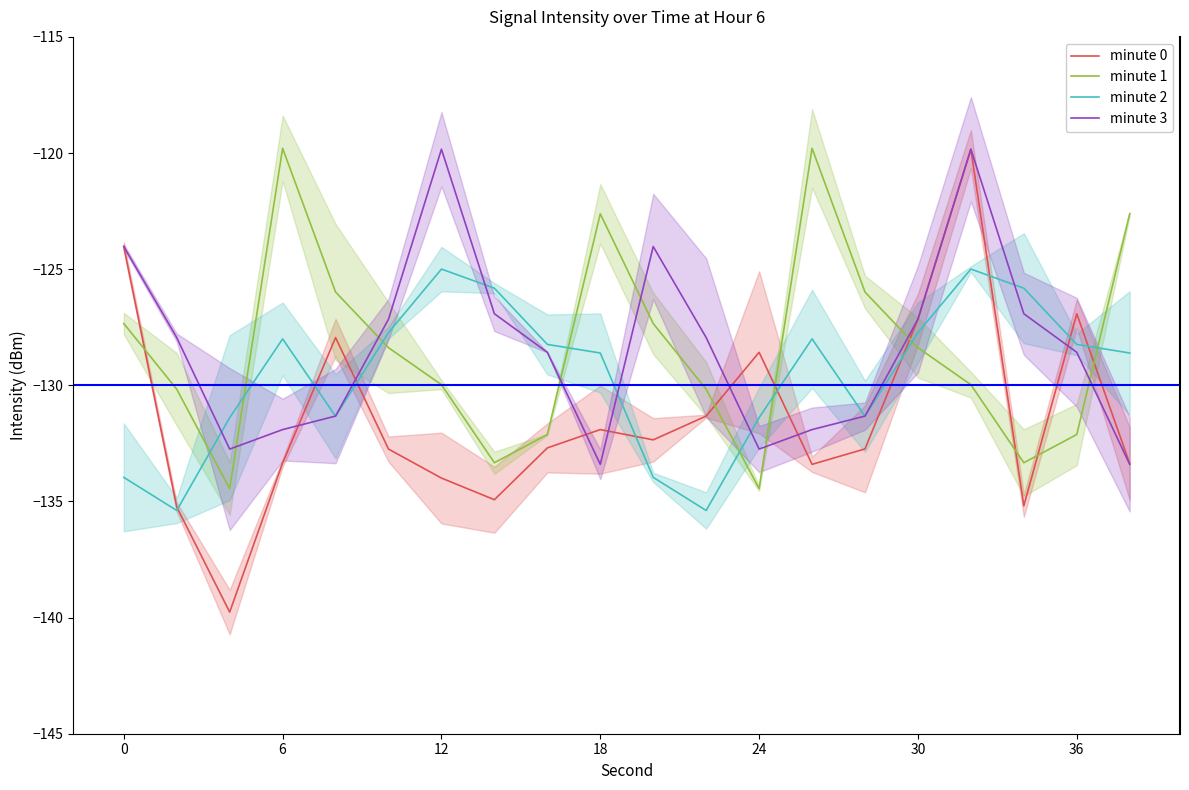

The minute 3 series shows -73.7 at 18. True or false?

False